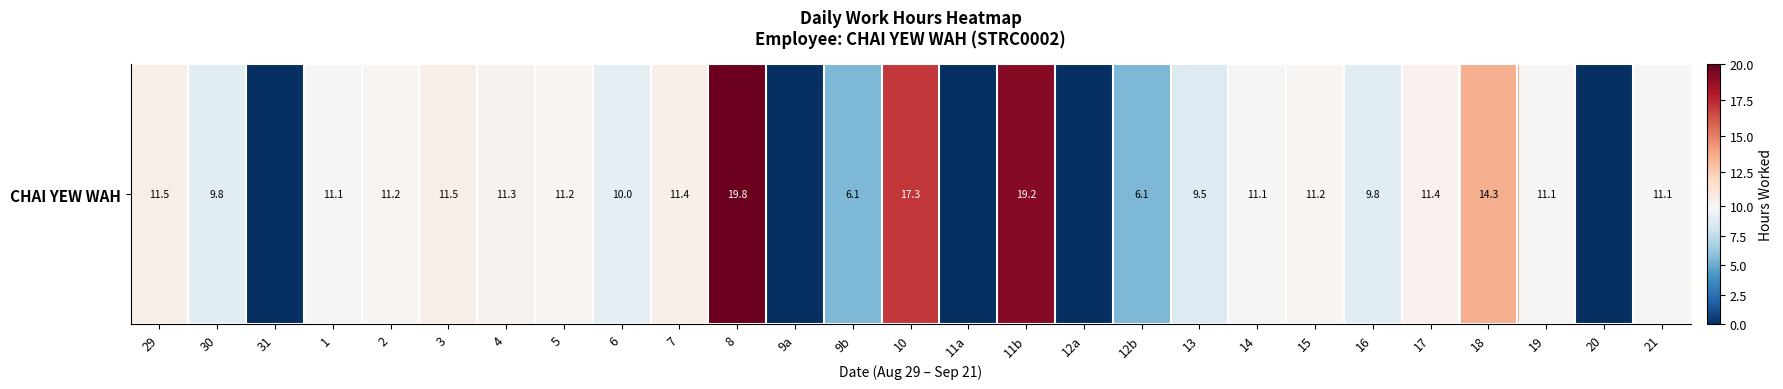

Approximately how many times larger is the value at 21 compared to 18?

0.8